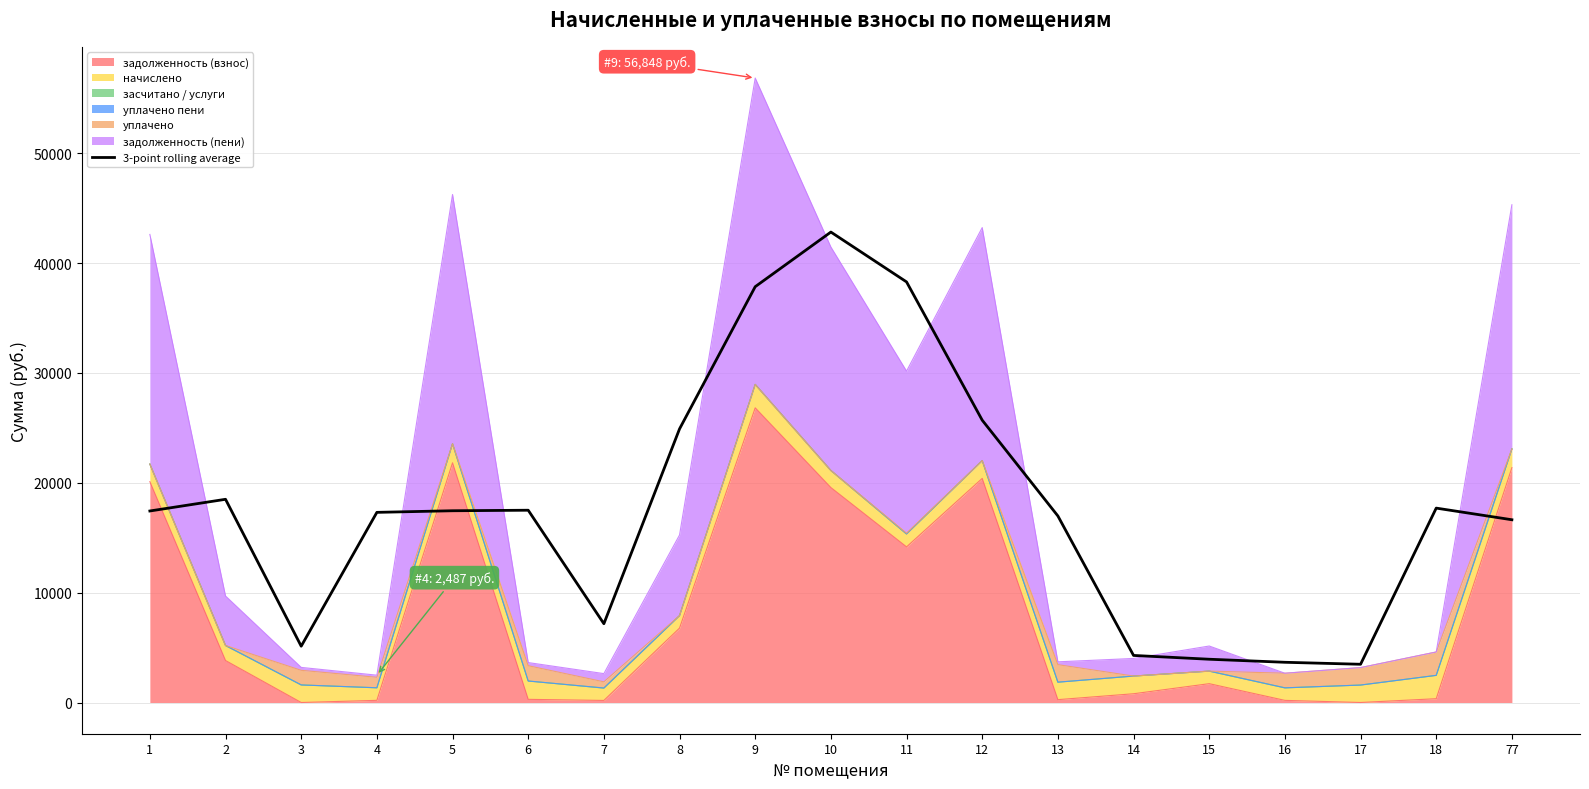

List the labels in order of value, smallest first.

17, 16, 15, 14, 3, 7, 77, 13, 4, 1, 5, 6, 18, 2, 8, 12, 9, 11, 10